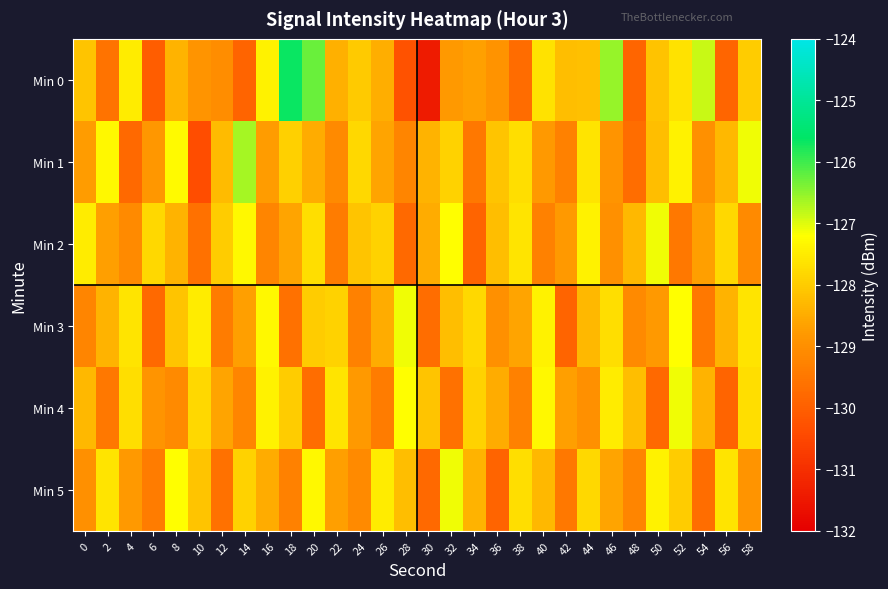

Which series has the largest range (max minus min)?

Min 0